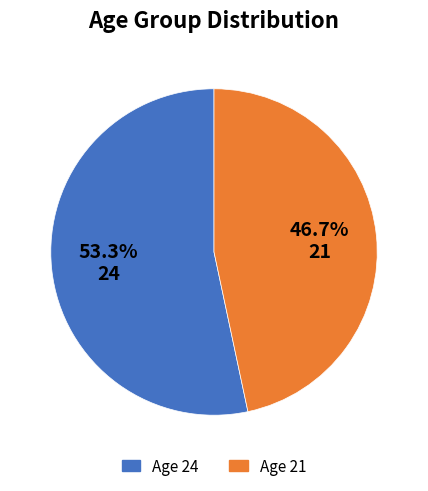

How many segments does this pie chart have?

2